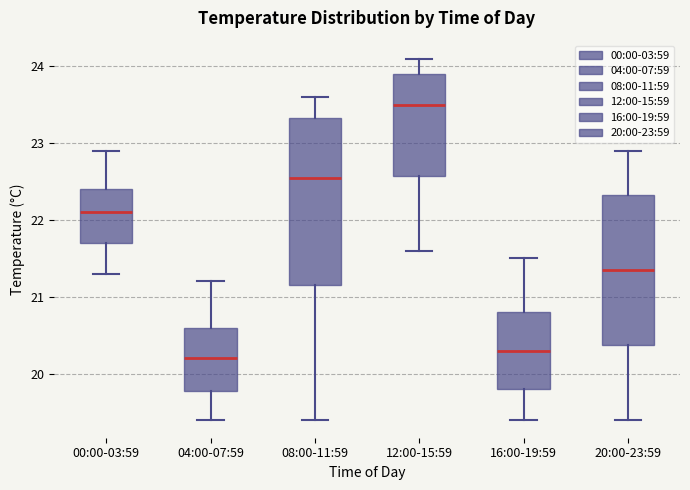

Comparing the boxes themselves (not the whiskers), which one is the tallest?

08:00-11:59